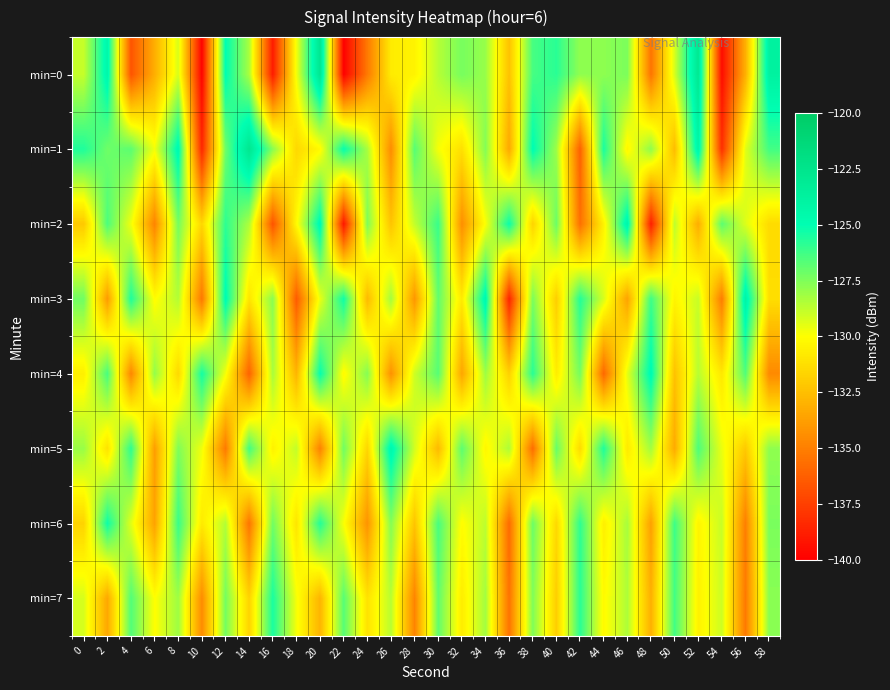

List the series in order of their peak value, highest first.

min=0, min=1, min=3, min=2, min=5, min=4, min=6, min=7